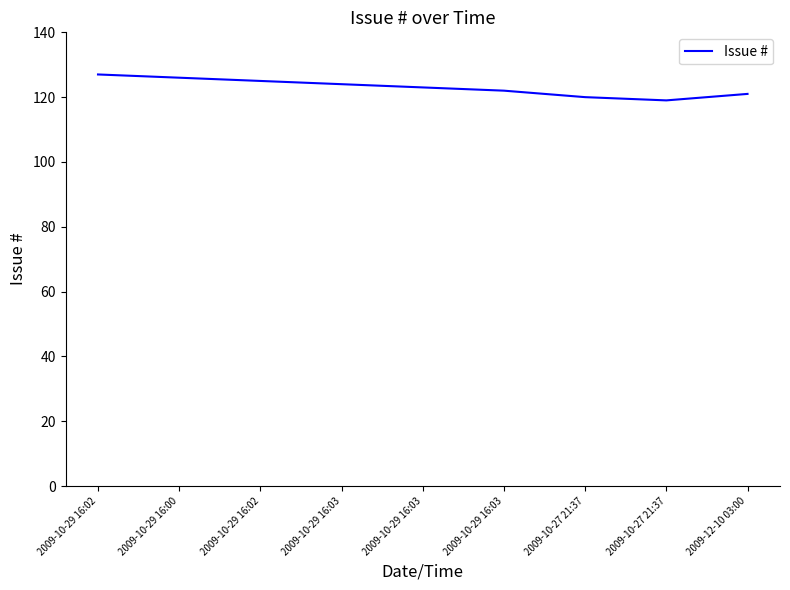

What is the label of the 1st point from the right?

2009-12-10 03:00